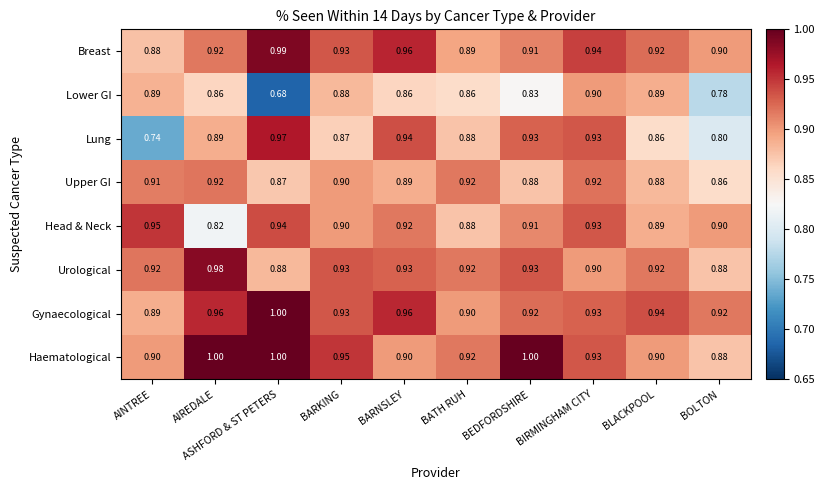

Which series has the largest total across all categories?

Haematological